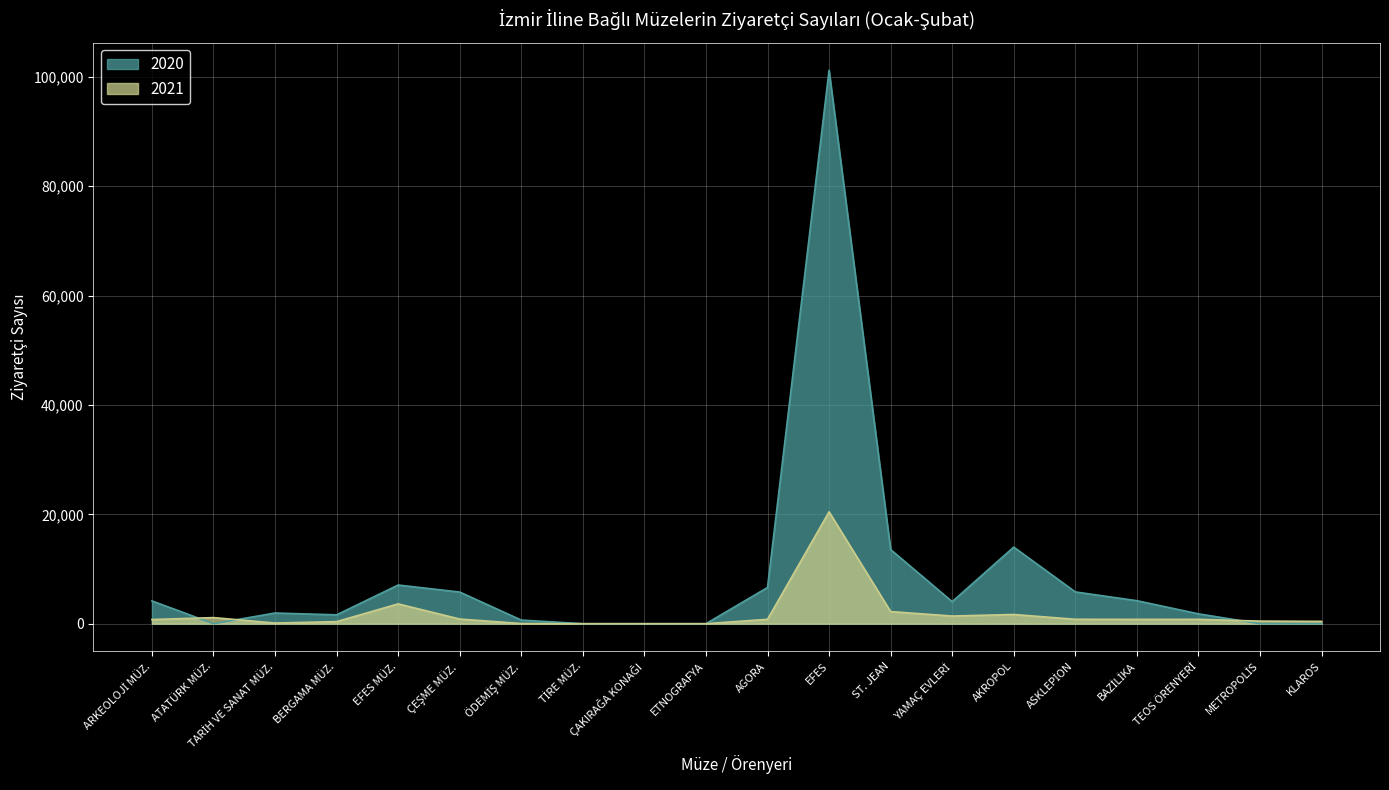

What is the sum of the 2021 values at ASKLEPİON and YAMAÇ EVLERİ?

2209